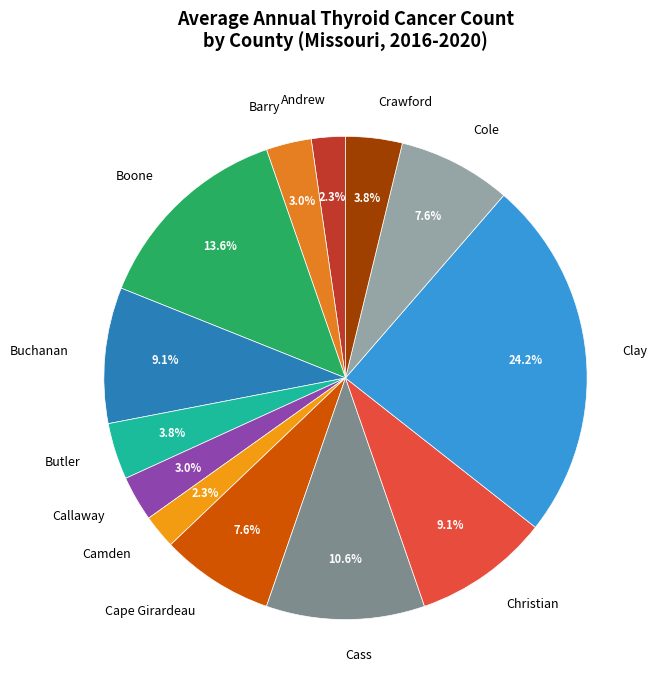

Between Cass and Andrew, which is larger?

Cass